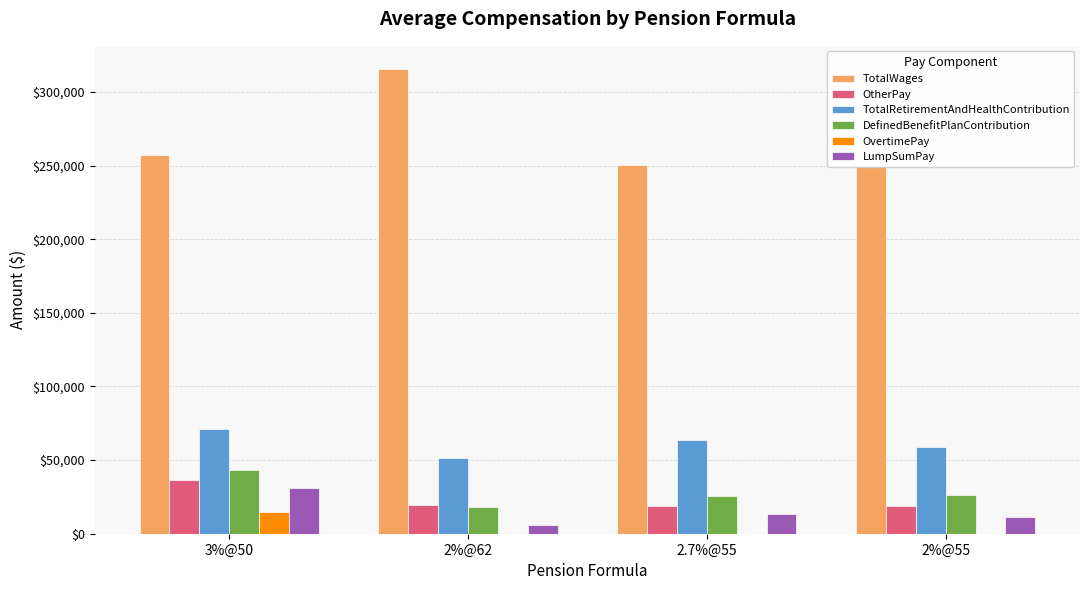

Reading left to right, what are all the values shown in this chart?

TotalWages: 3%@50=257260.6	2%@62=315506.0	2.7%@55=250055.3	2%@55=249778.3
OtherPay: 3%@50=36443.0	2%@62=19800.0	2.7%@55=18971.7	2%@55=18936.3
TotalRetirementAndHealthContribution: 3%@50=71445.4	2%@62=51117.0	2.7%@55=63518.0	2%@55=58946.3
DefinedBenefitPlanContribution: 3%@50=43428.8	2%@62=17984.0	2.7%@55=25770.7	2%@55=25989.0
OvertimePay: 3%@50=14777.5	2%@62=0.0	2.7%@55=0.0	2%@55=0.0
LumpSumPay: 3%@50=31237.5	2%@62=5692.0	2.7%@55=13378.0	2%@55=11330.0